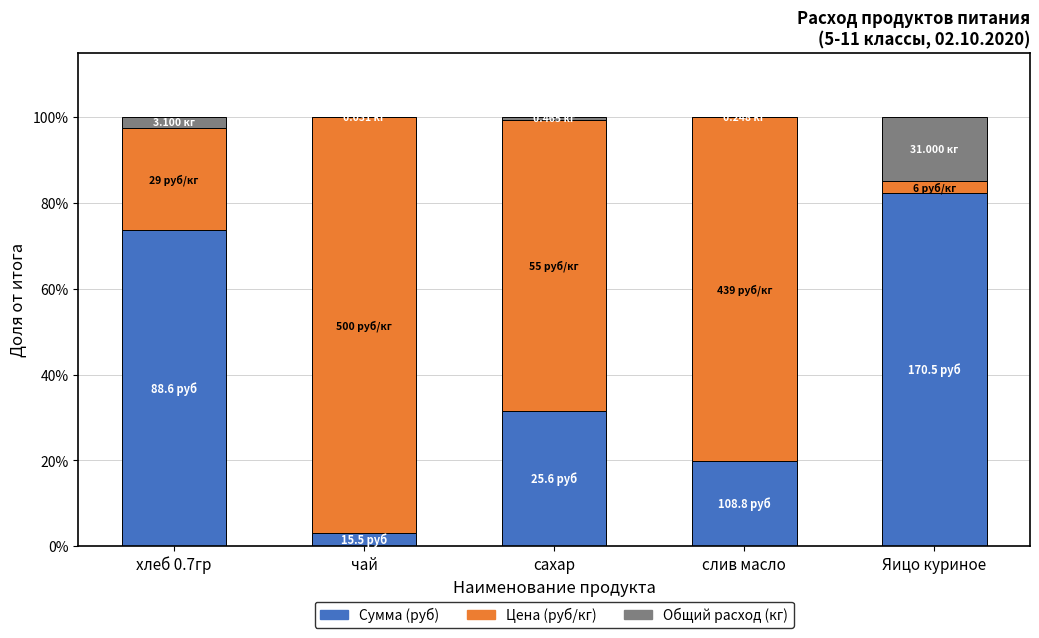

Are the bars grouped side by side (vs. stacked)?

No